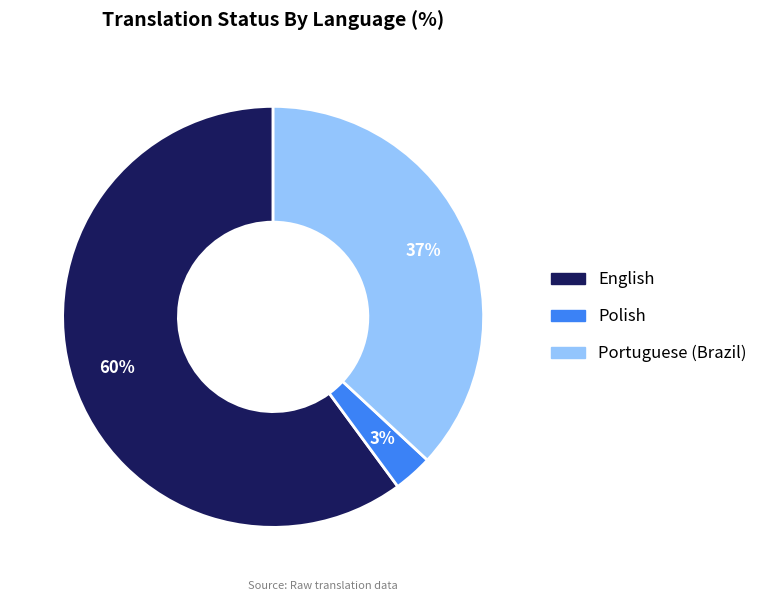

Which slice is the largest?

English